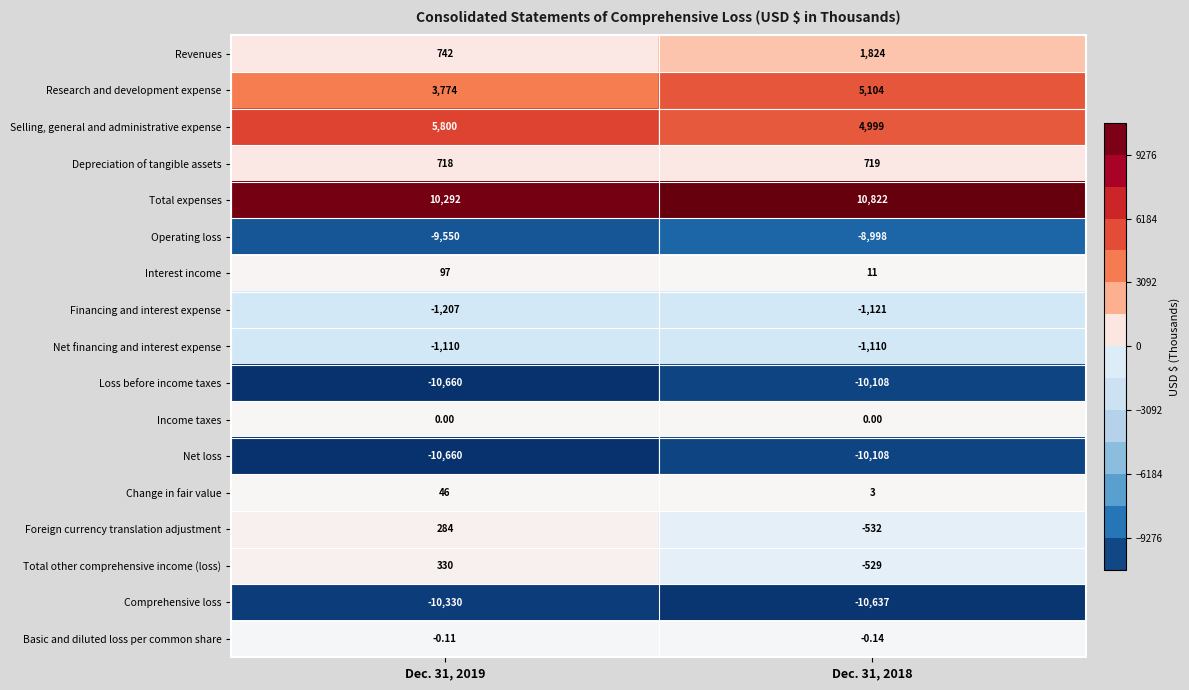

Which series has the largest total across all categories?

Total expenses